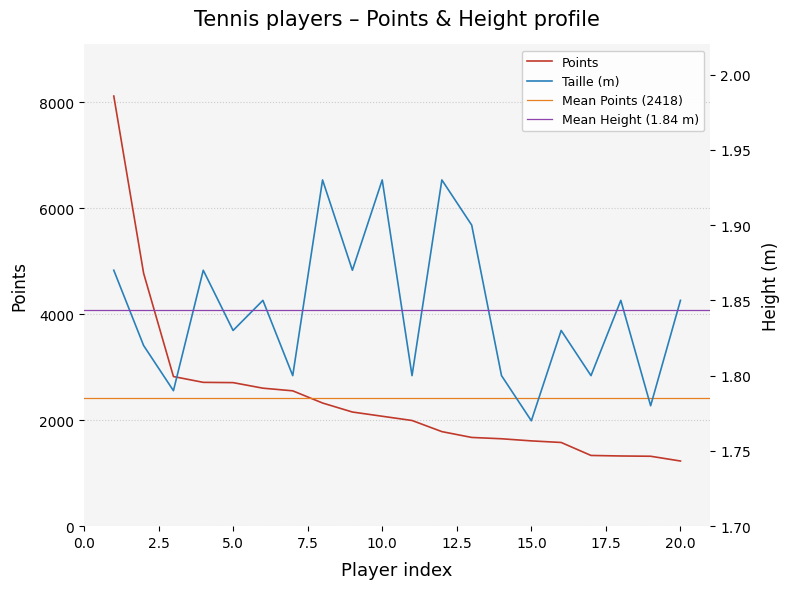

Is the value of Taille at FEDERER greater than the value of Points at GASQUET?

No